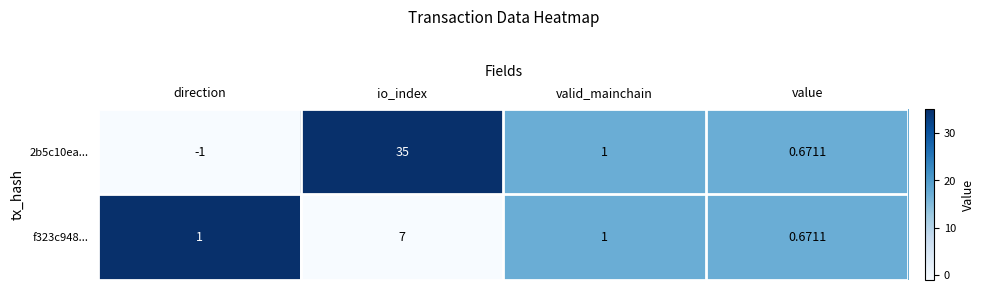

At which category is the sum across all series the highest?

io_index